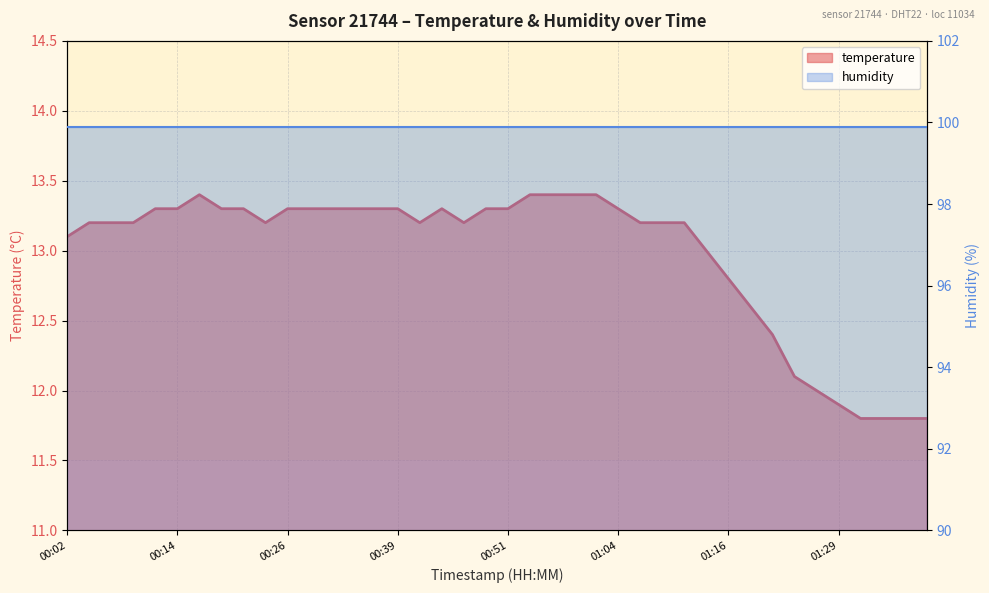

List the labels in order of value, smallest first.

01:31, 01:34, 01:36, 01:39, 01:29, 01:26, 01:24, 01:21, 01:19, 01:16, 01:14, 00:02, 00:04, 00:07, 00:09, 00:24, 00:41, 00:46, 01:06, 01:09, 01:11, 00:12, 00:14, 00:19, 00:21, 00:26, 00:29, 00:31, 00:34, 00:36, 00:39, 00:44, 00:49, 00:51, 01:04, 00:16, 00:54, 00:56, 00:59, 01:01